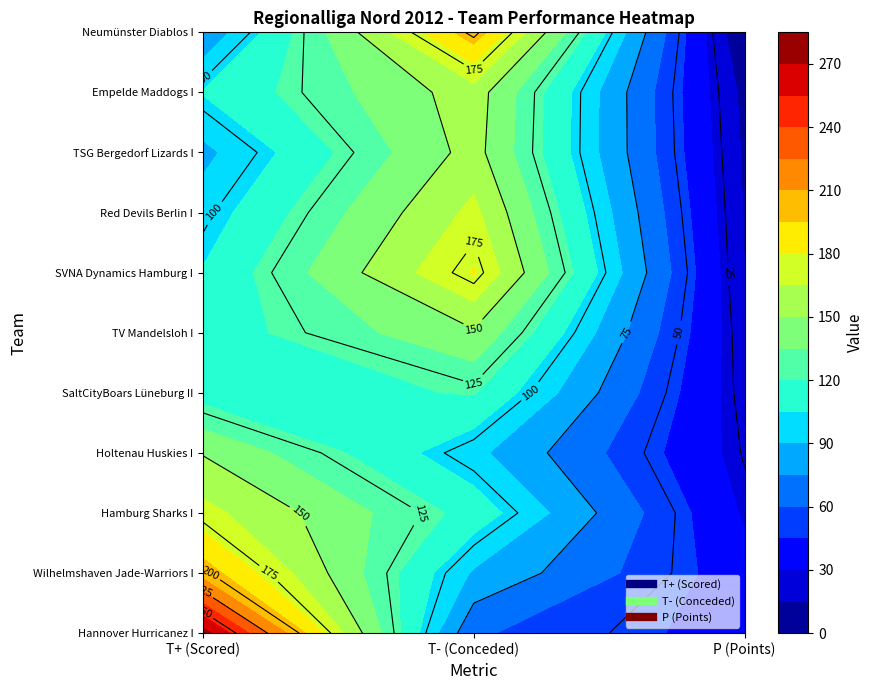

Reading right to left, what are all the values shown in this chart?

Hannover Hurricanez I: Hamburg Sharks I=38	Wilhelmshaven Jade-Warriors I=62	Hannover Hurricanez I=276
Wilhelmshaven Jade-Warriors I: Hamburg Sharks I=36	Wilhelmshaven Jade-Warriors I=88	Hannover Hurricanez I=203
Hamburg Sharks I: Hamburg Sharks I=28	Wilhelmshaven Jade-Warriors I=114	Hannover Hurricanez I=170
Holtenau Huskies I: Hamburg Sharks I=24	Wilhelmshaven Jade-Warriors I=94	Hannover Hurricanez I=149
SaltCityBoars Lüneburg II: Hamburg Sharks I=21	Wilhelmshaven Jade-Warriors I=121	Hannover Hurricanez I=113
TV Mandelsloh I: Hamburg Sharks I=19	Wilhelmshaven Jade-Warriors I=148	Hannover Hurricanez I=111
SVNA Dynamics Hamburg I: Hamburg Sharks I=15	Wilhelmshaven Jade-Warriors I=181	Hannover Hurricanez I=106
Red Devils Berlin I: Hamburg Sharks I=14	Wilhelmshaven Jade-Warriors I=169	Hannover Hurricanez I=97
TSG Bergedorf Lizards I: Hamburg Sharks I=13	Wilhelmshaven Jade-Warriors I=156	Hannover Hurricanez I=86
Empelde Maddogs I: Hamburg Sharks I=11	Wilhelmshaven Jade-Warriors I=158	Hannover Hurricanez I=106
Neumünster Diablos I: Hamburg Sharks I=1	Wilhelmshaven Jade-Warriors I=204	Hannover Hurricanez I=78